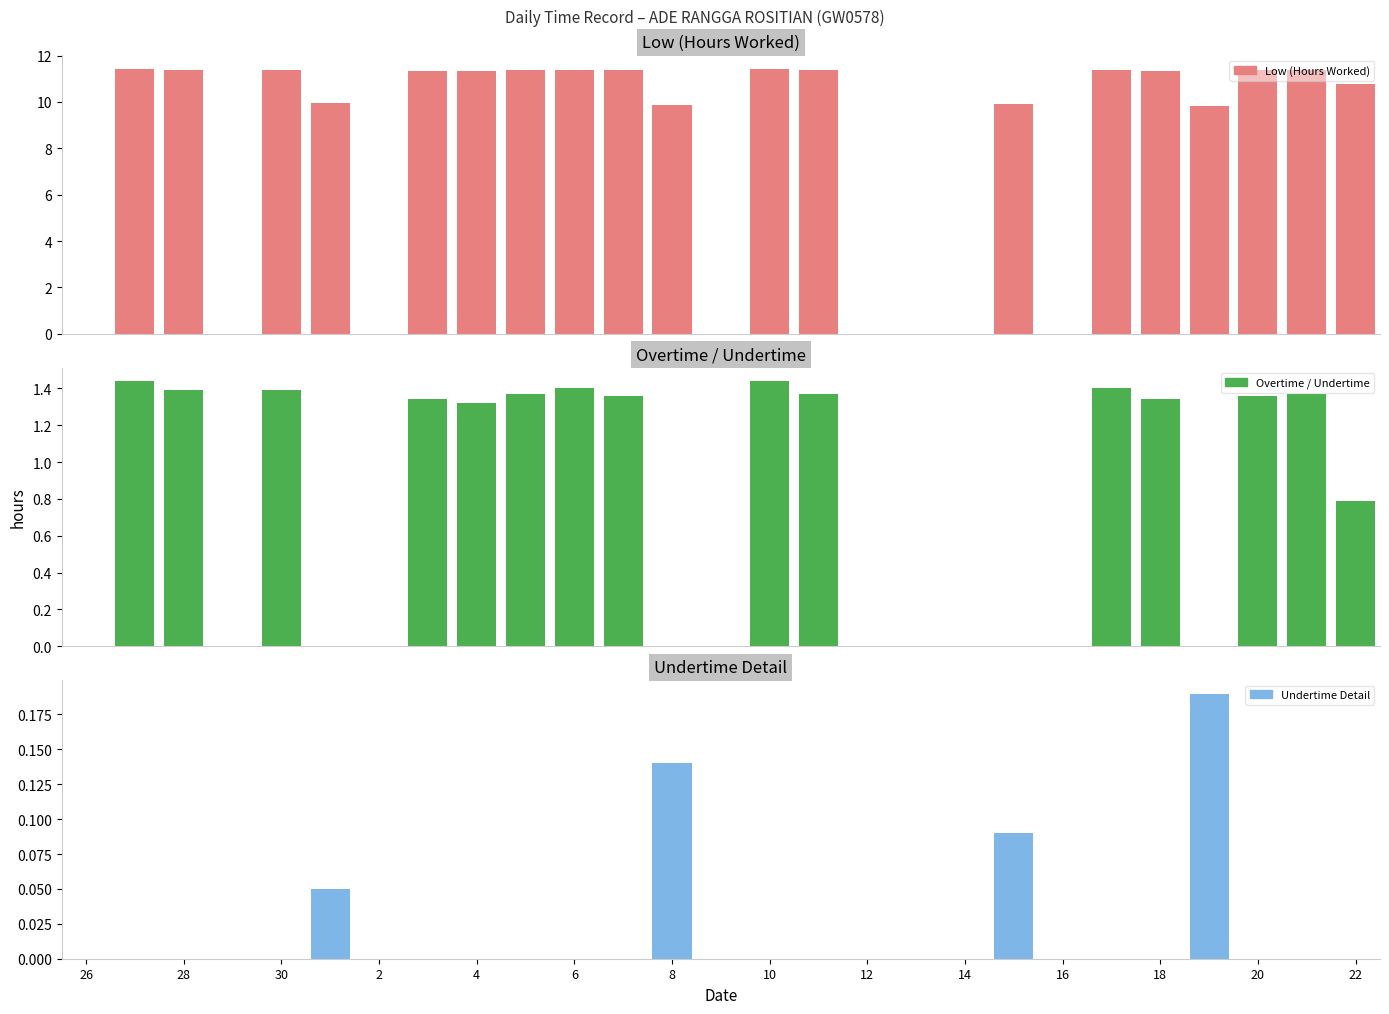

Between 6 and 15, which series saw the biggest shift?

Low (Hours Worked)